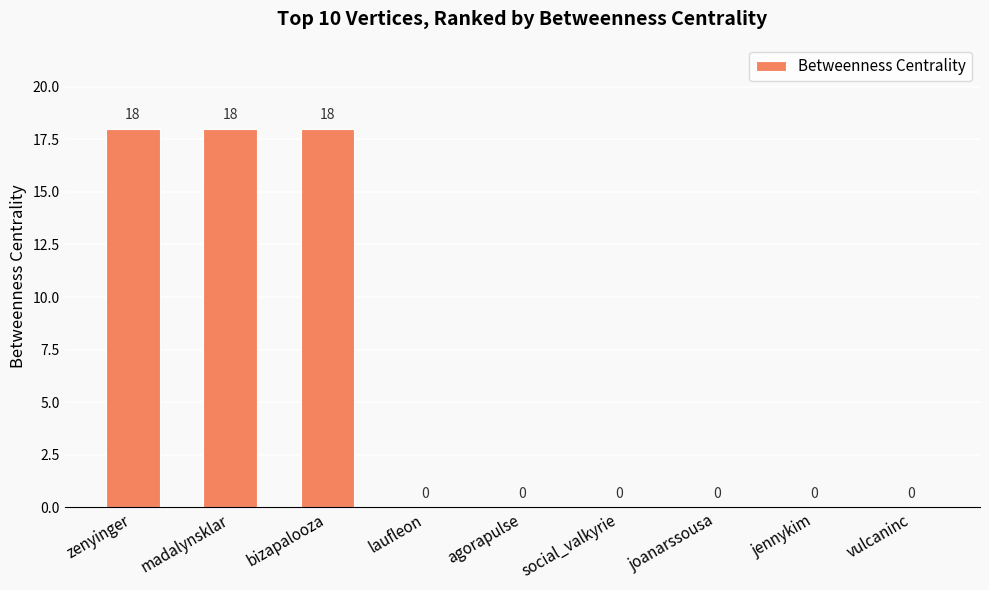

Reading left to right, what are all the values shown in this chart?

18	18	18	0	0	0	0	0	0